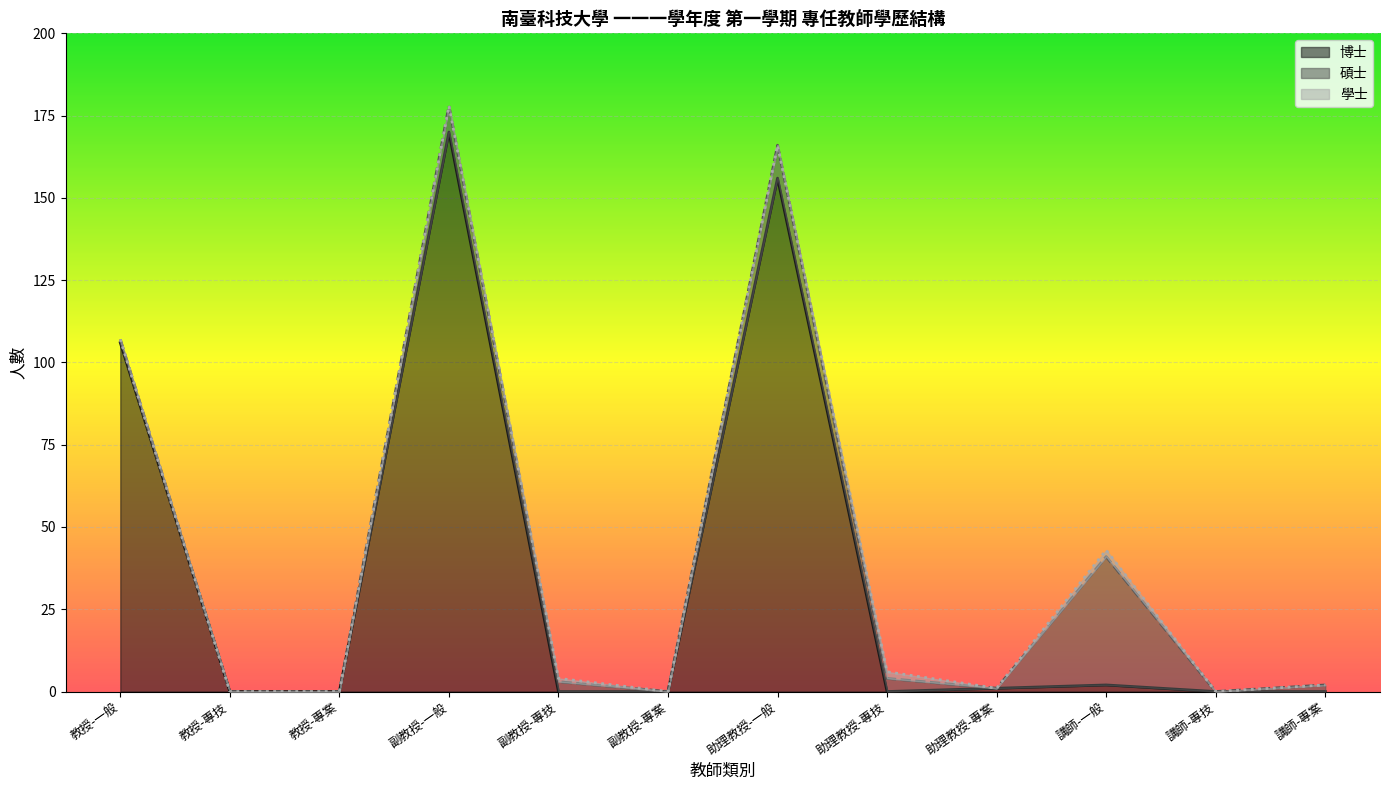

What is the highest value of the 博士 series?

170